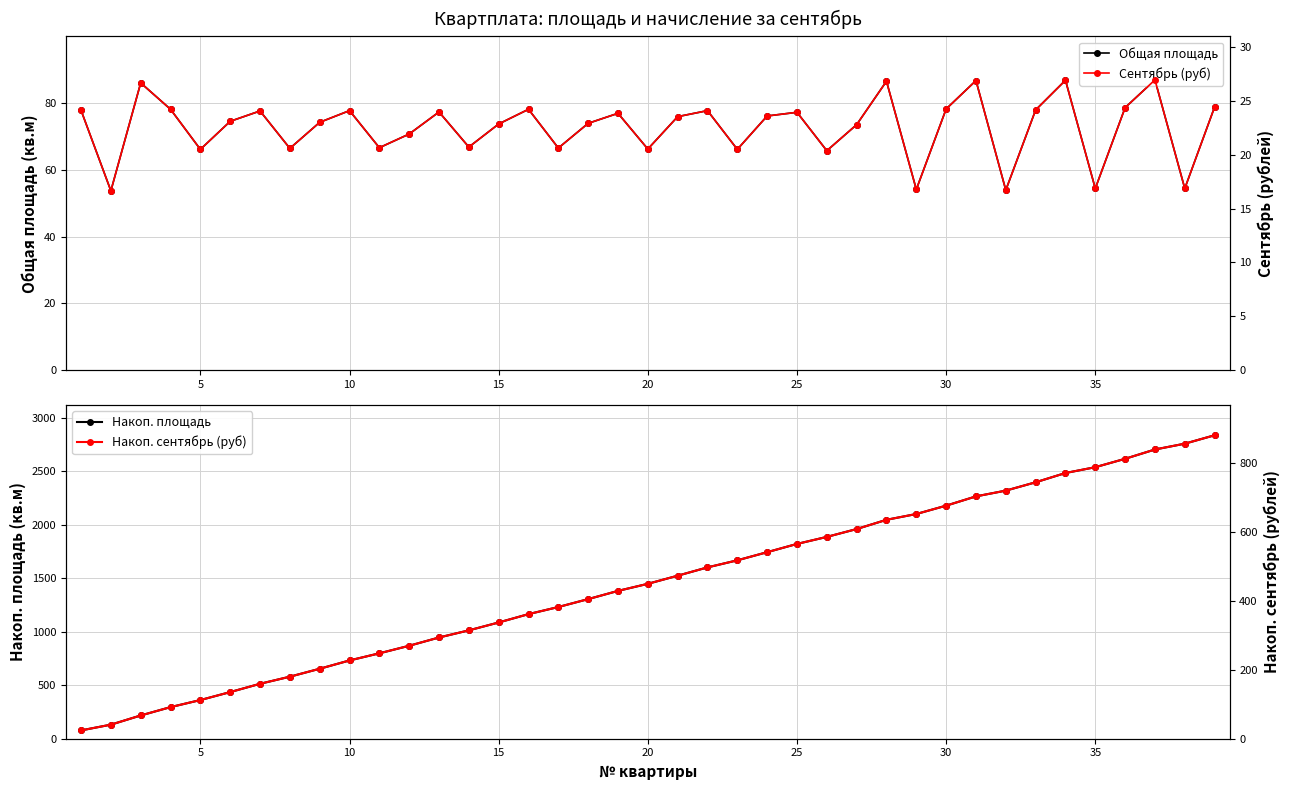

How many categories are shown in the chart?

39